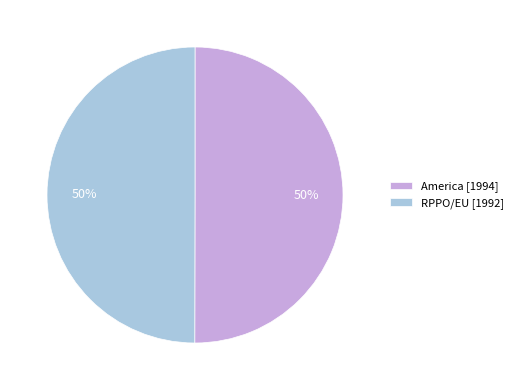

How many slices are in this pie chart?

2